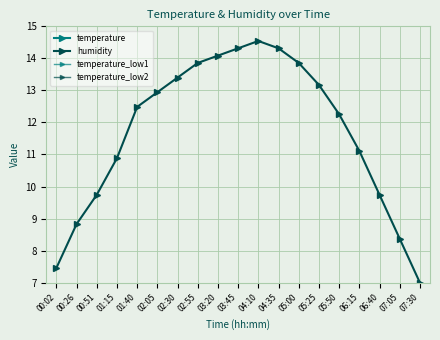

What is the label of the 19th point from the right?

00:02